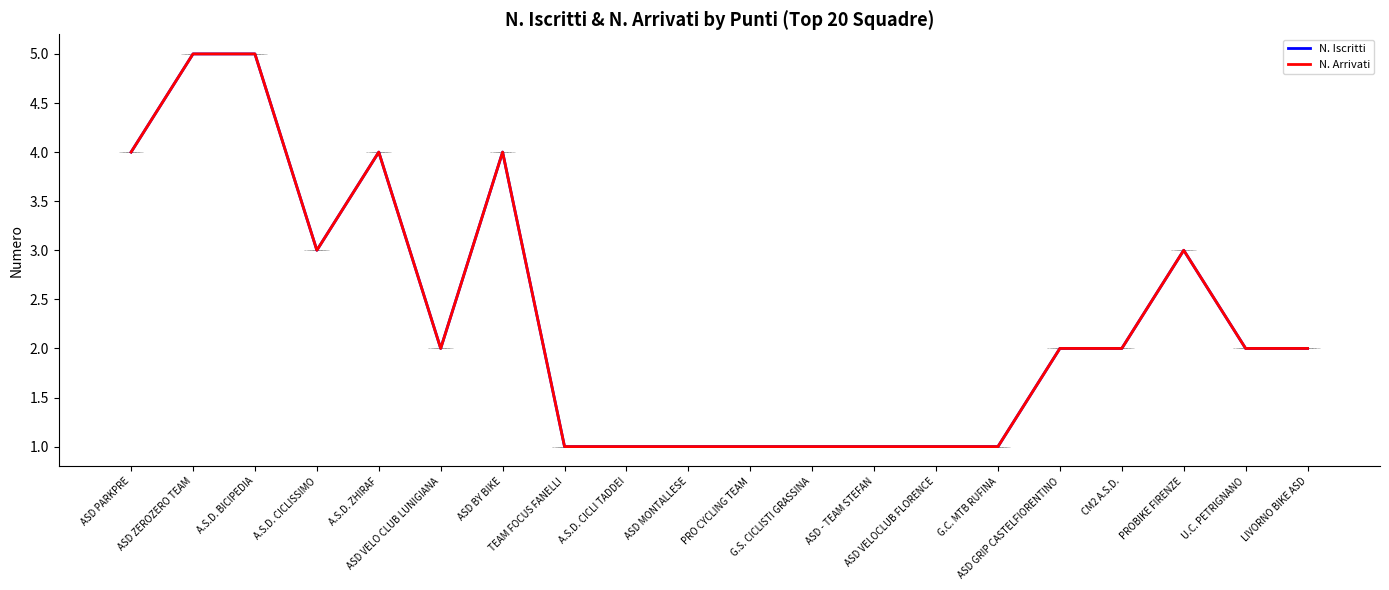

True or false: N. Iscritti and N. Arrivati intersect in this chart.

False